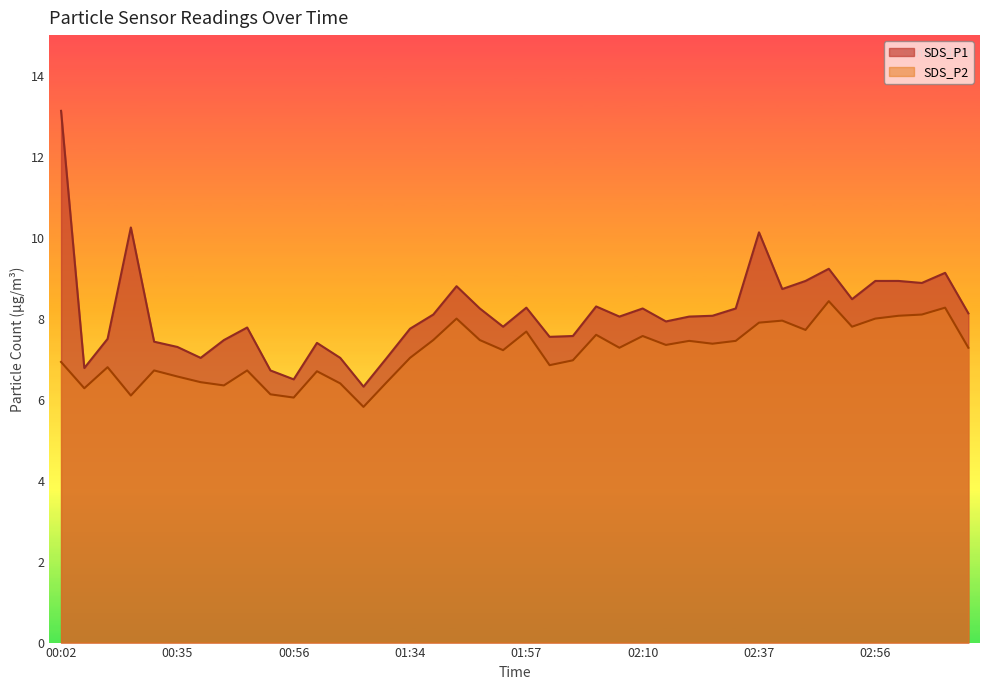

How many data points does each series have?

40